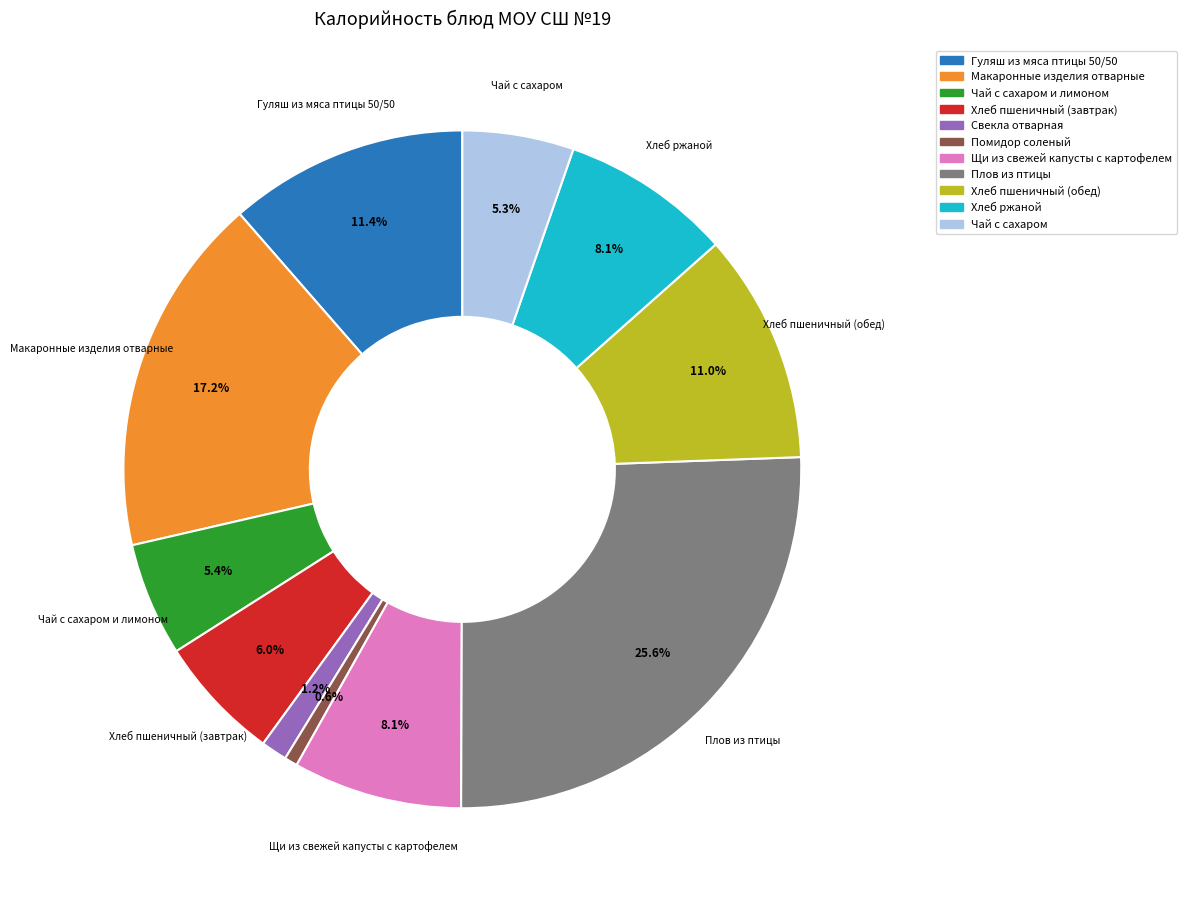

Count the number of slices in the pie.

11